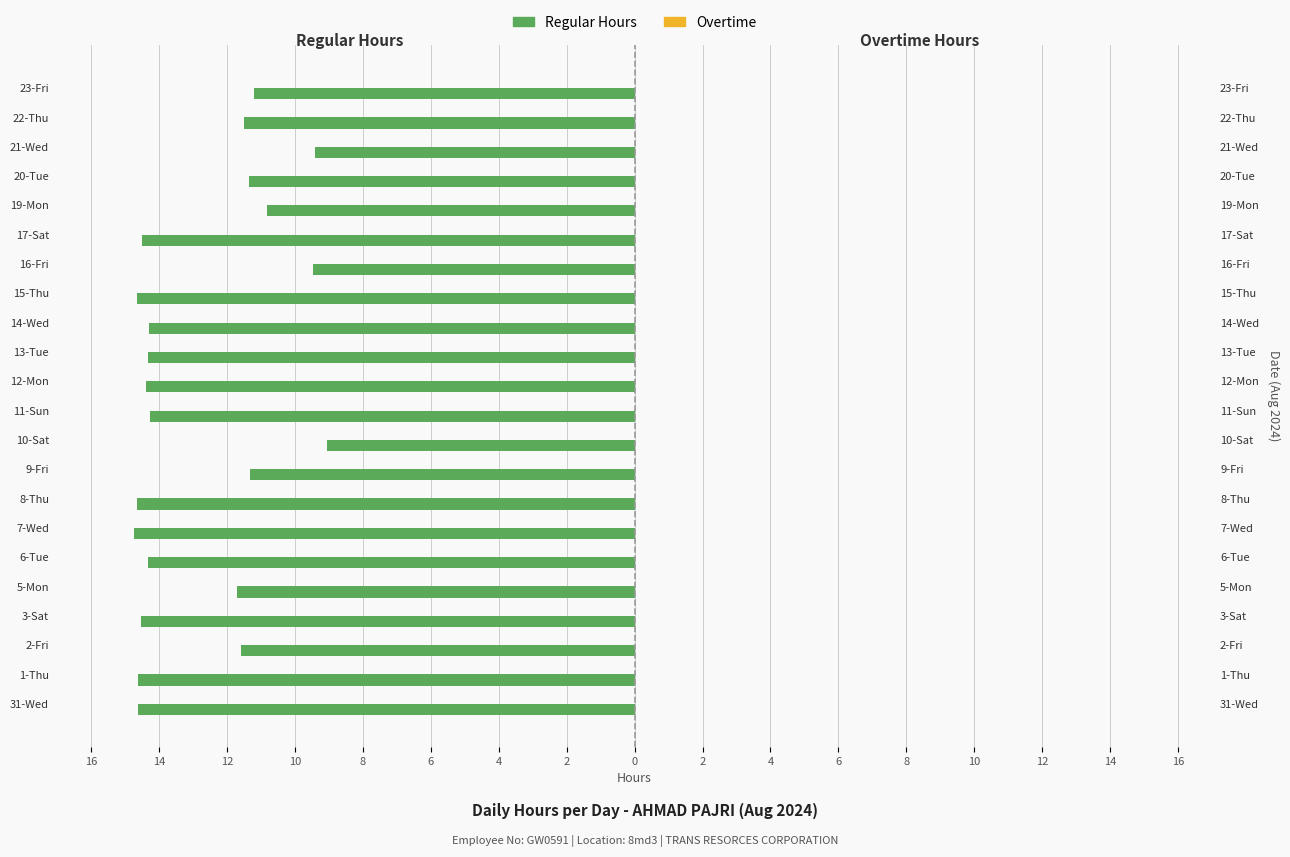

How many series are shown in this chart?

2